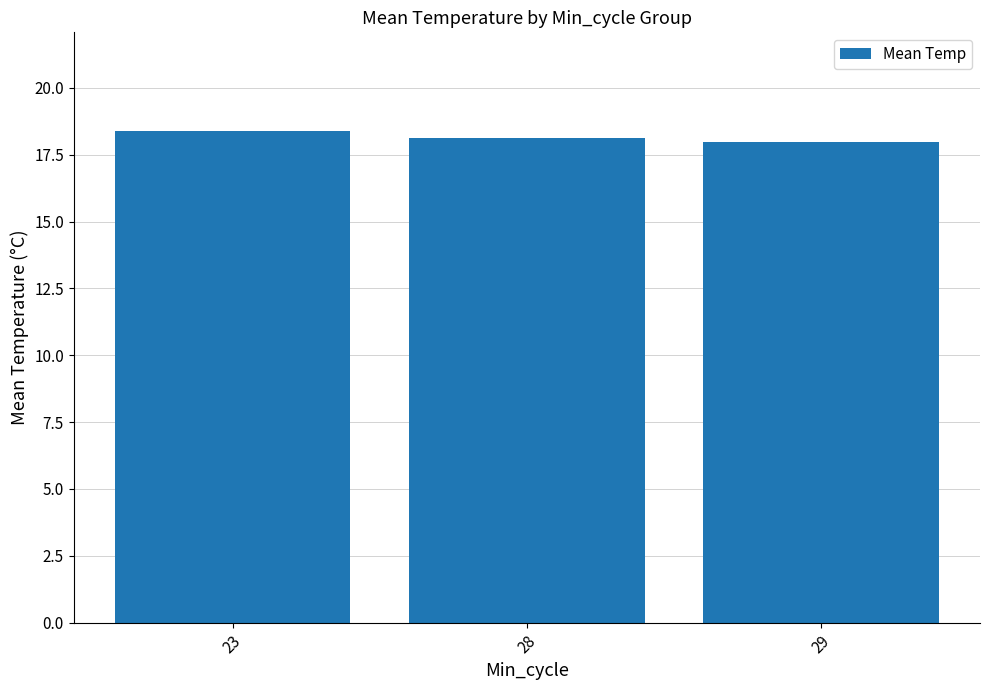

What value does the data have at 29?

18.0